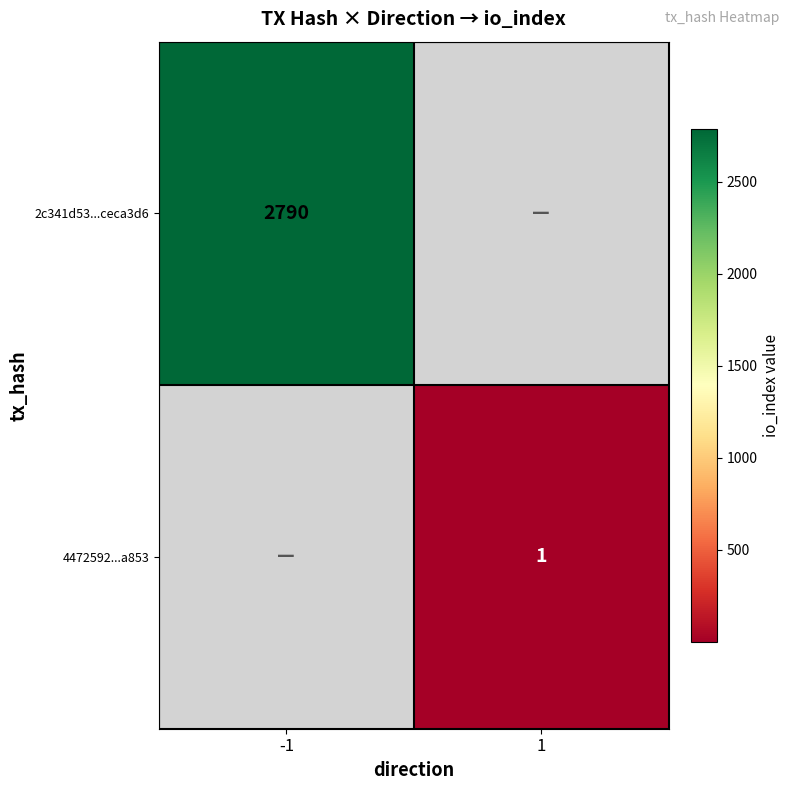

Between 1 and -1, which is larger?

-1